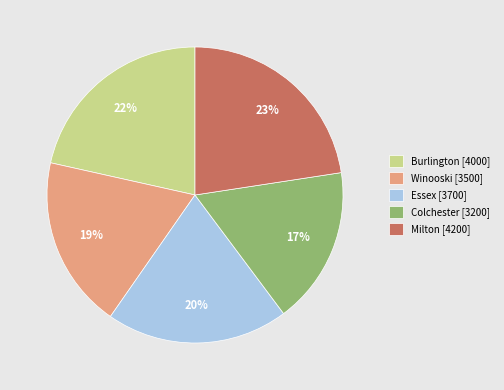

To the nearest percent, what percentage of the pie is Milton?

23%